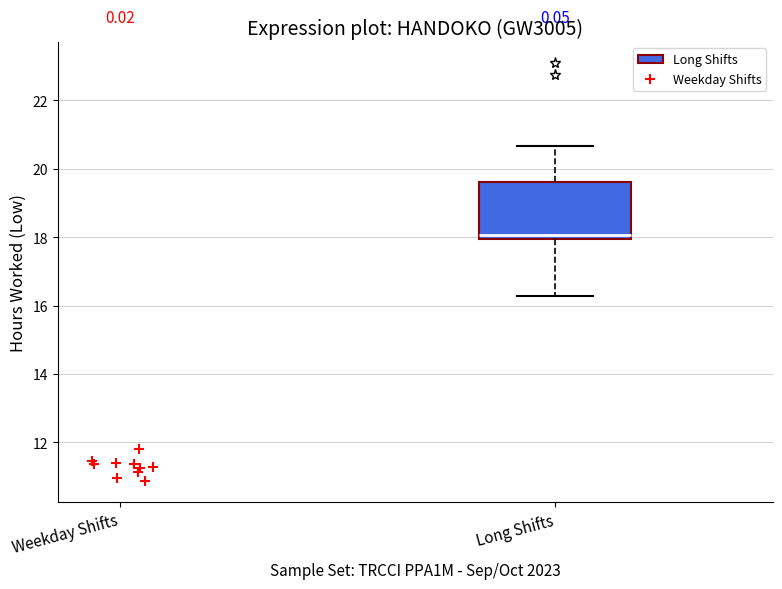

Transcribe this box plot: give where the median line is, the range the box spans, and where the two whiskers end, as read against the y-axis. The values are not printed on the chart, so give them approximately, as read against the axis.

median 18.0 (just above the box's lower edge), box 18.0 to 19.6, whiskers 16.2 to 20.6